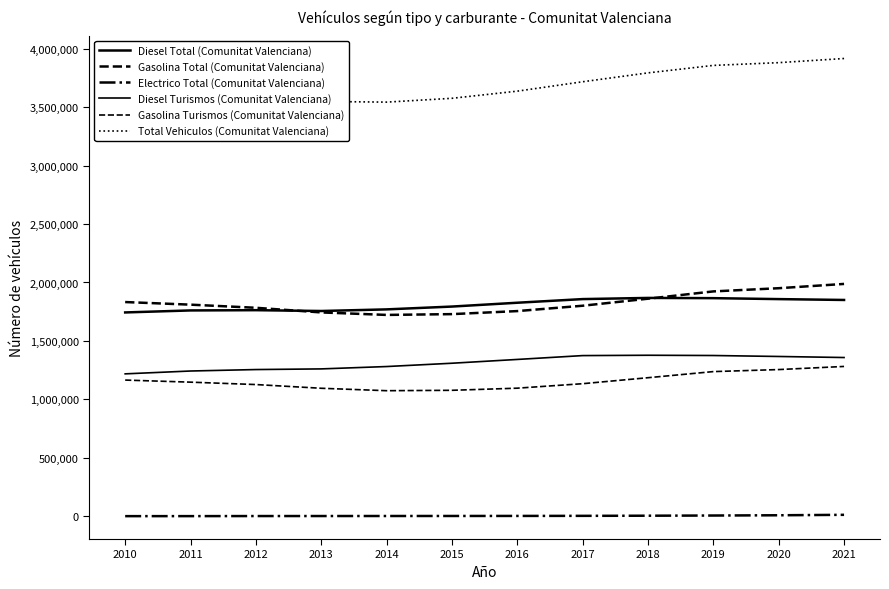

List the series in order of their peak value, lowest first.

Electrico Total (Comunitat Valenciana), Gasolina Turismos (Comunitat Valenciana), Diesel Turismos (Comunitat Valenciana), Diesel Total (Comunitat Valenciana), Gasolina Total (Comunitat Valenciana), Total Vehiculos (Comunitat Valenciana)